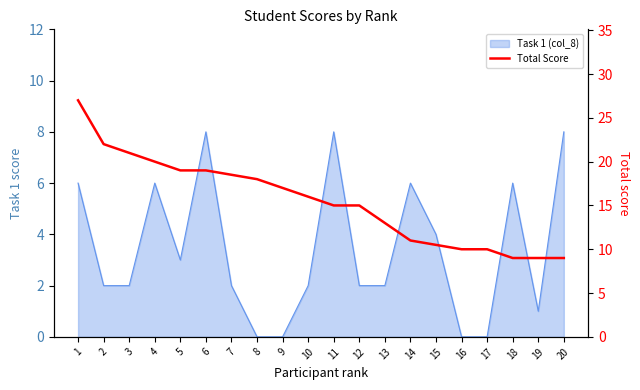

Does the chart display data point markers on the line(s)?

No